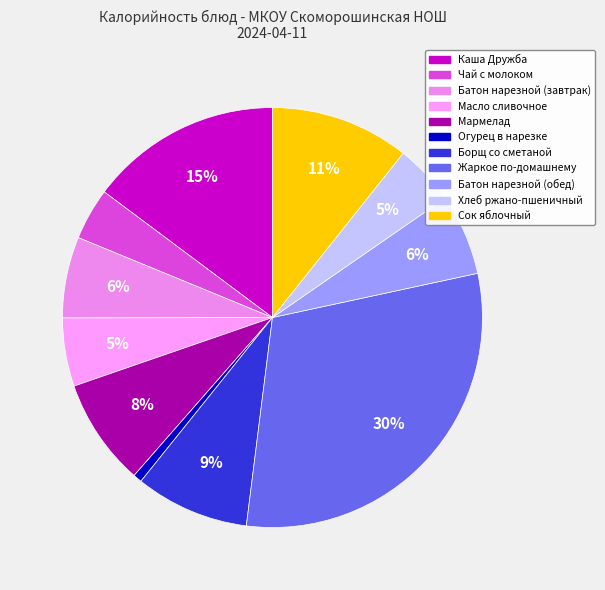

What is the smallest slice in the pie chart?

Огурец в нарезке